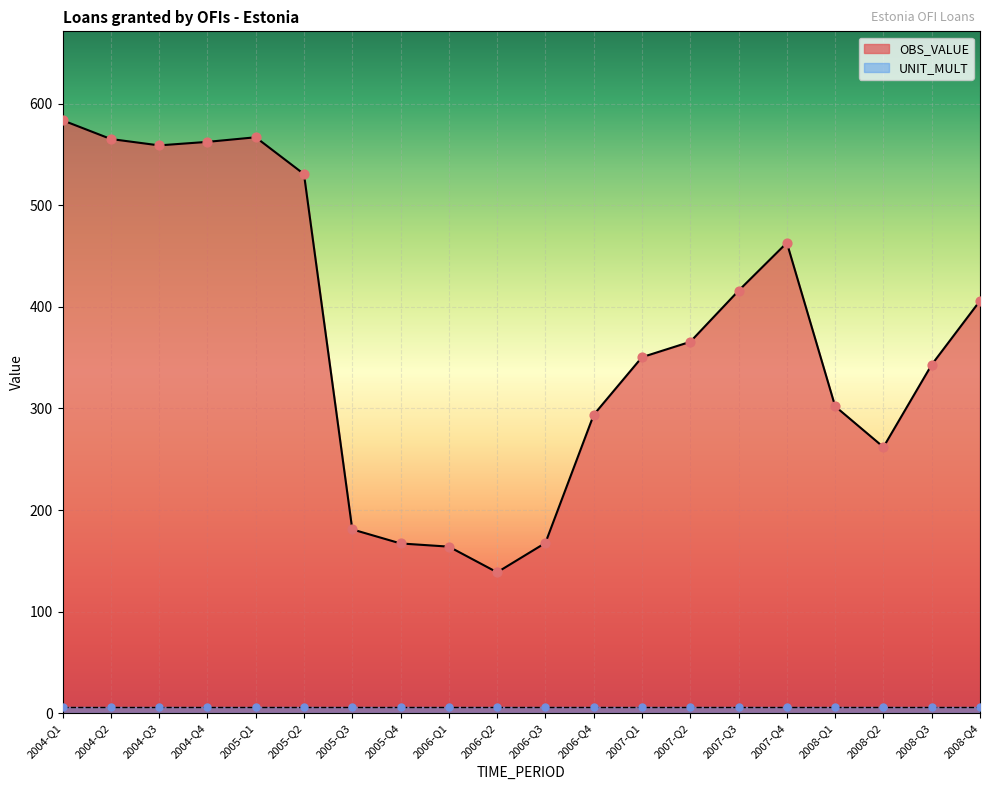

What is the ratio of the value at 2004-Q1 to the value at 2007-Q2?

1.6